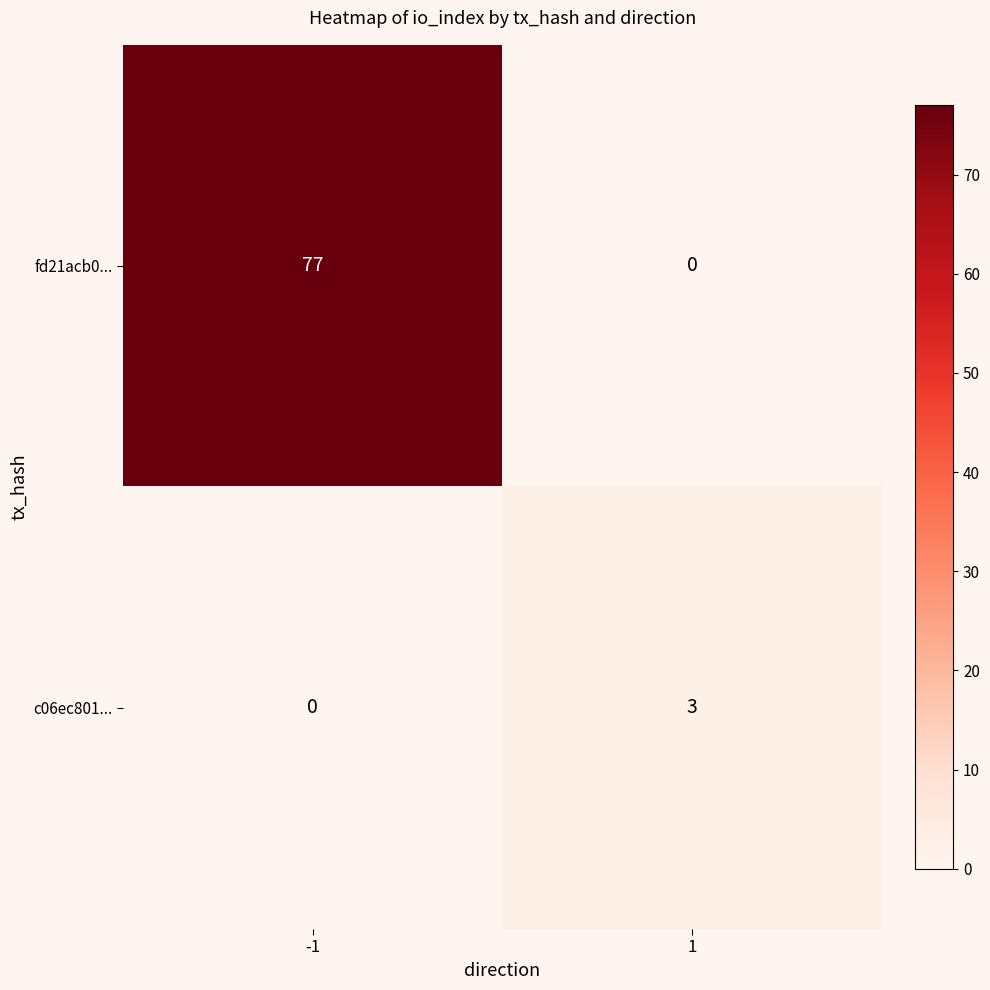

Rank the series by their average value, from highest to lowest.

fd21acb0..., c06ec801...